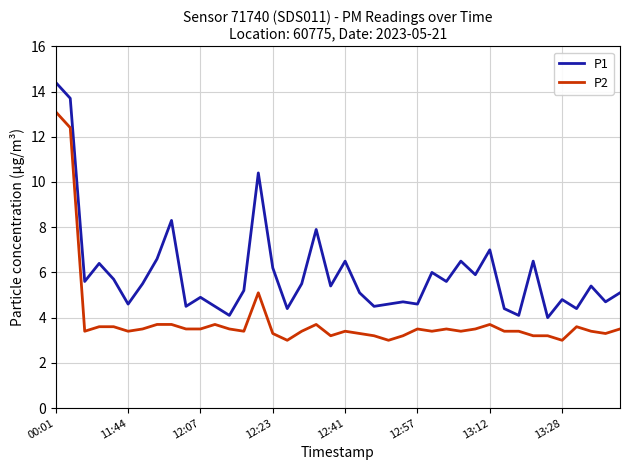

What is the lowest value of the P1 series?

4.0